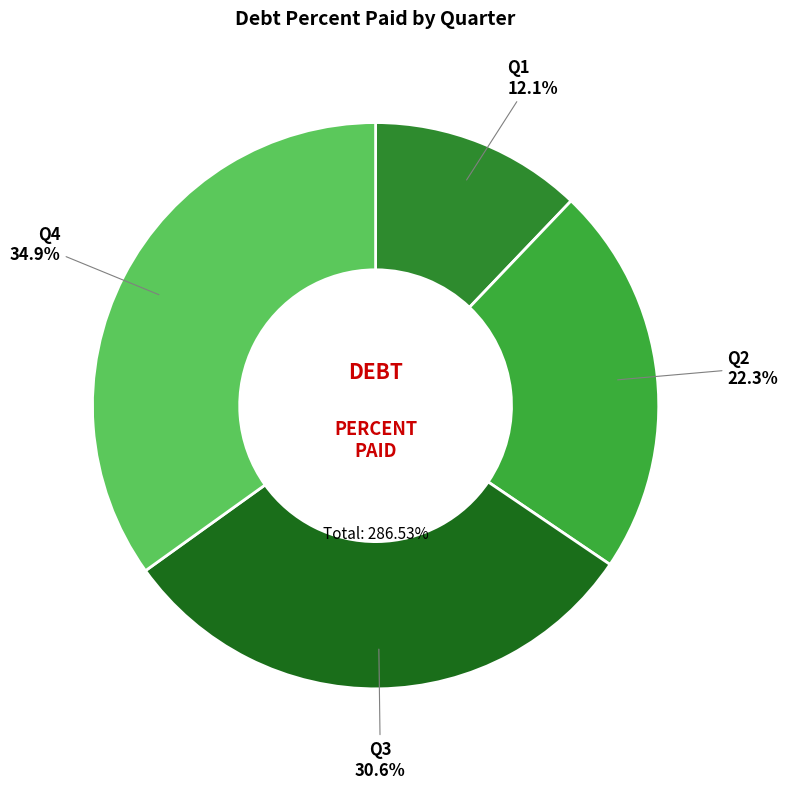

True or false: Q4 accounts for 35% of the total.

True